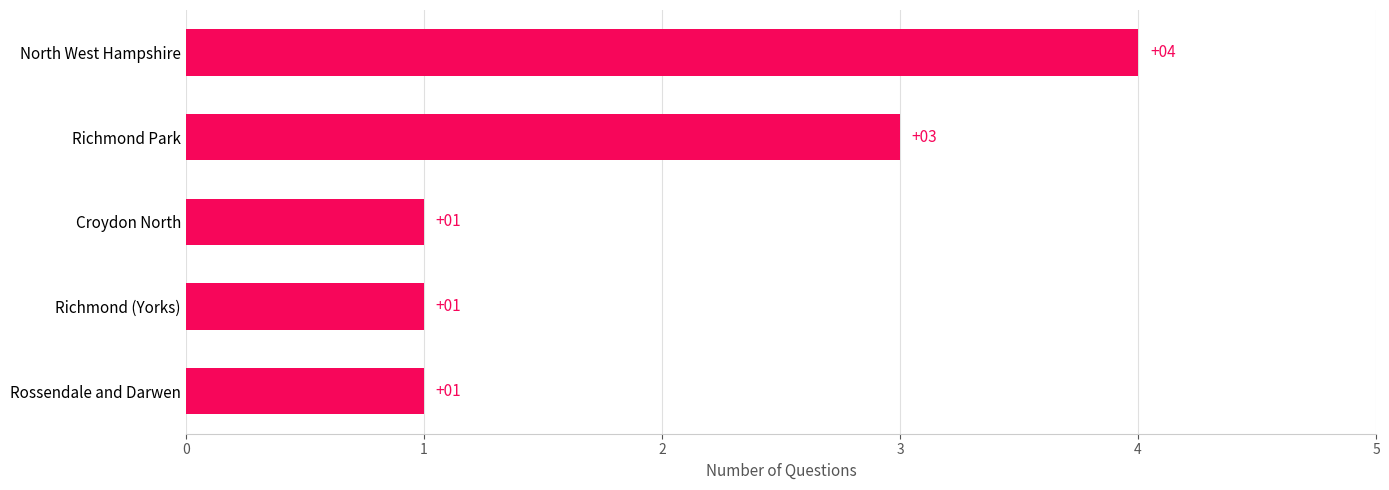

Is it true that the value at North West Hampshire is 5?

False